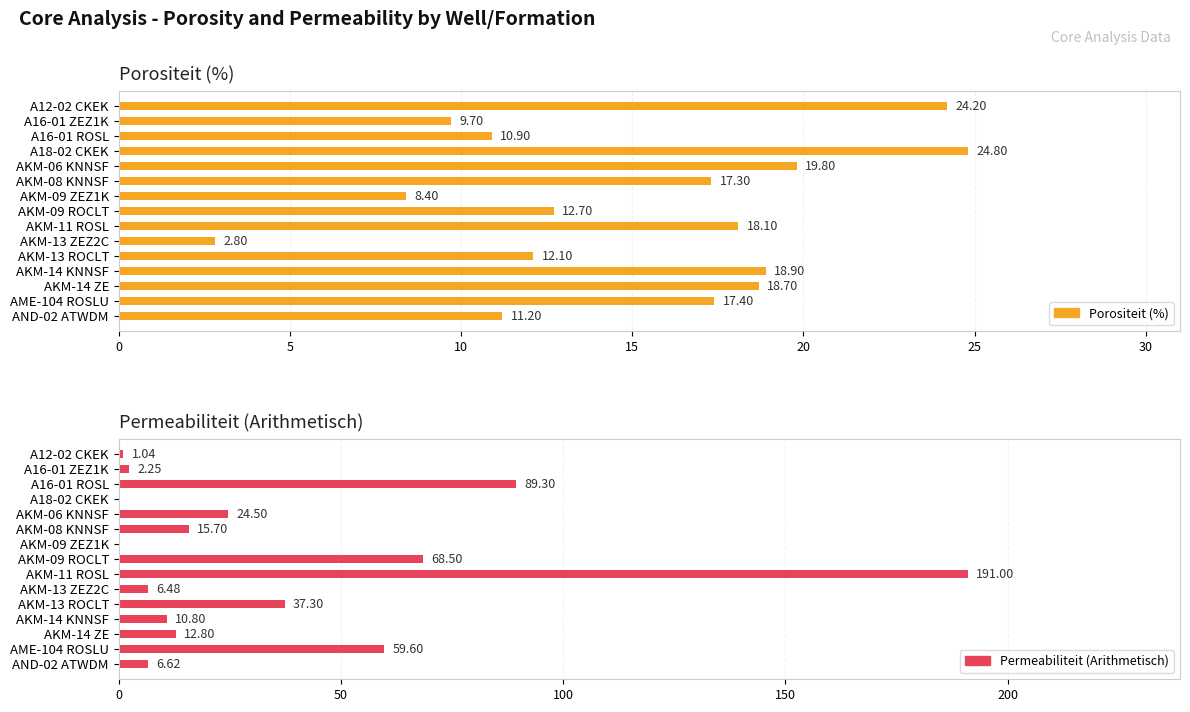

How many groups of bars are there?

15